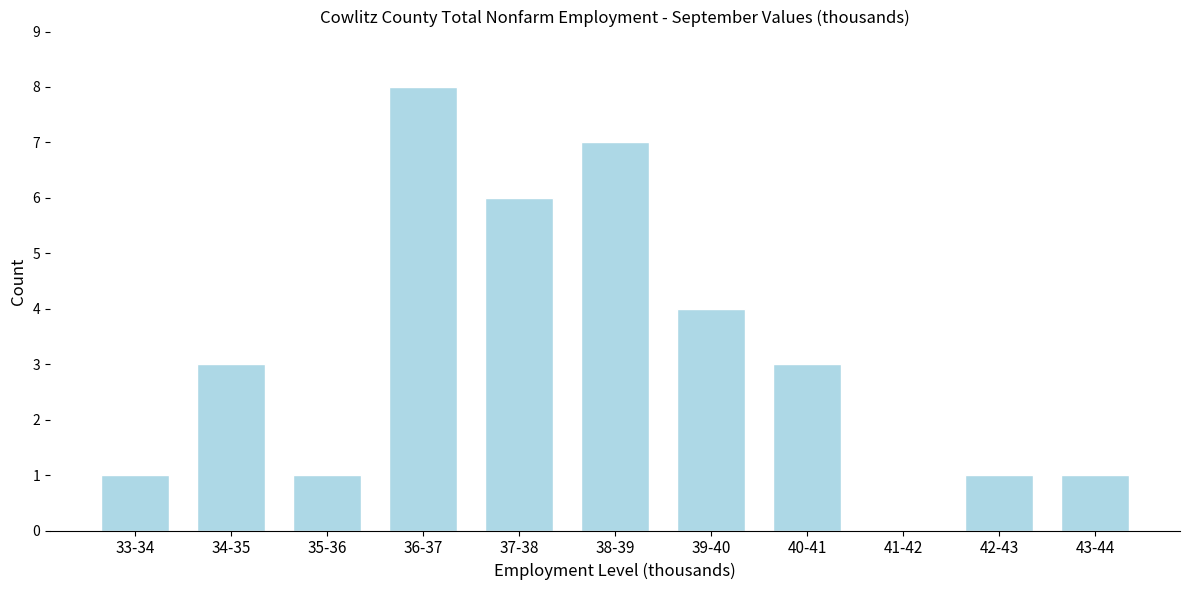

Reading left to right, extract all data points from this chart.

33-34=1	34-35=3	35-36=1	36-37=8	37-38=6	38-39=7	39-40=4	40-41=3	41-42=0	42-43=1	43-44=1